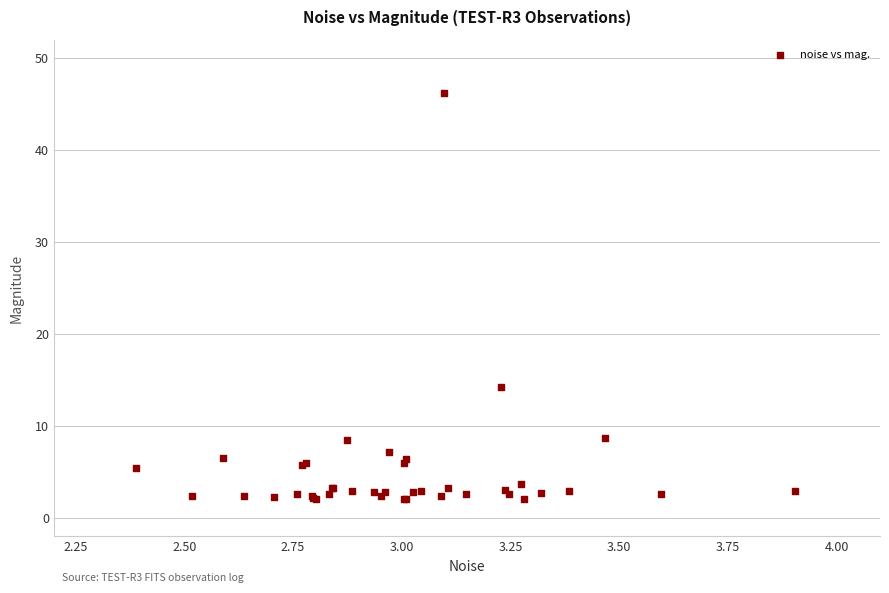

What Y value in the scatter plot is closest to 24?

14.3